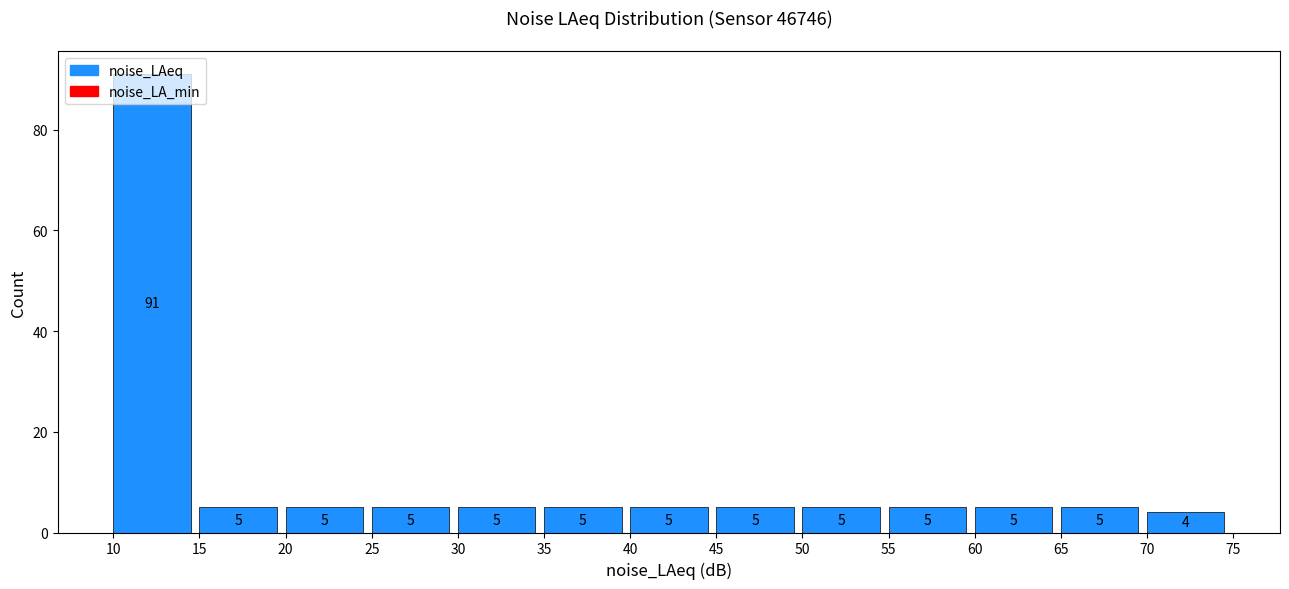

Which range on the x-axis has the tallest bar?

10 to 15